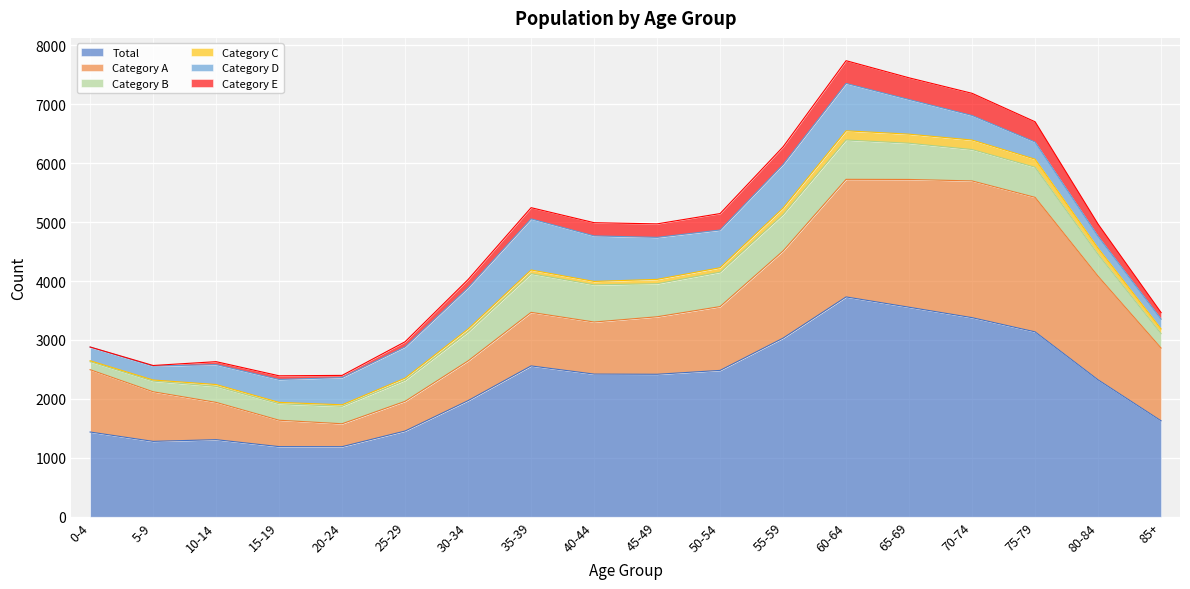

What is the sum of the Total values at 70-74 and 10-14?

4687